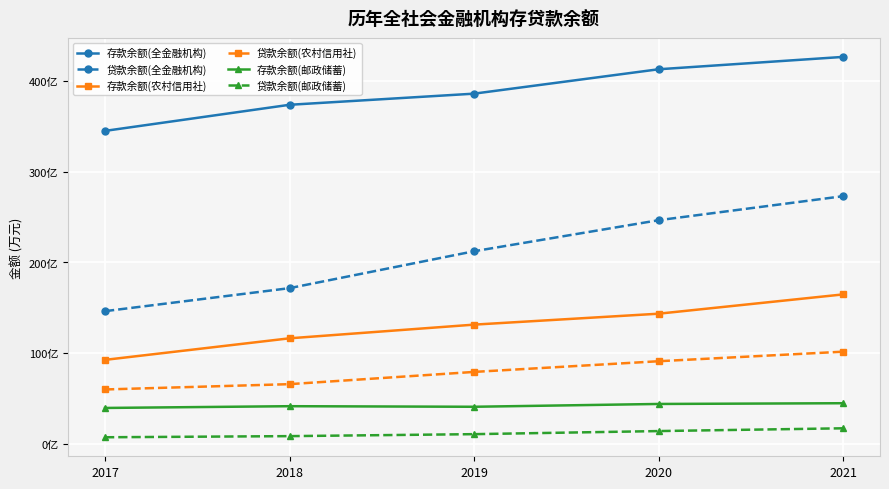

Count the 存款余额(全金融机构) values in the range 3735711 to 4126817.

3